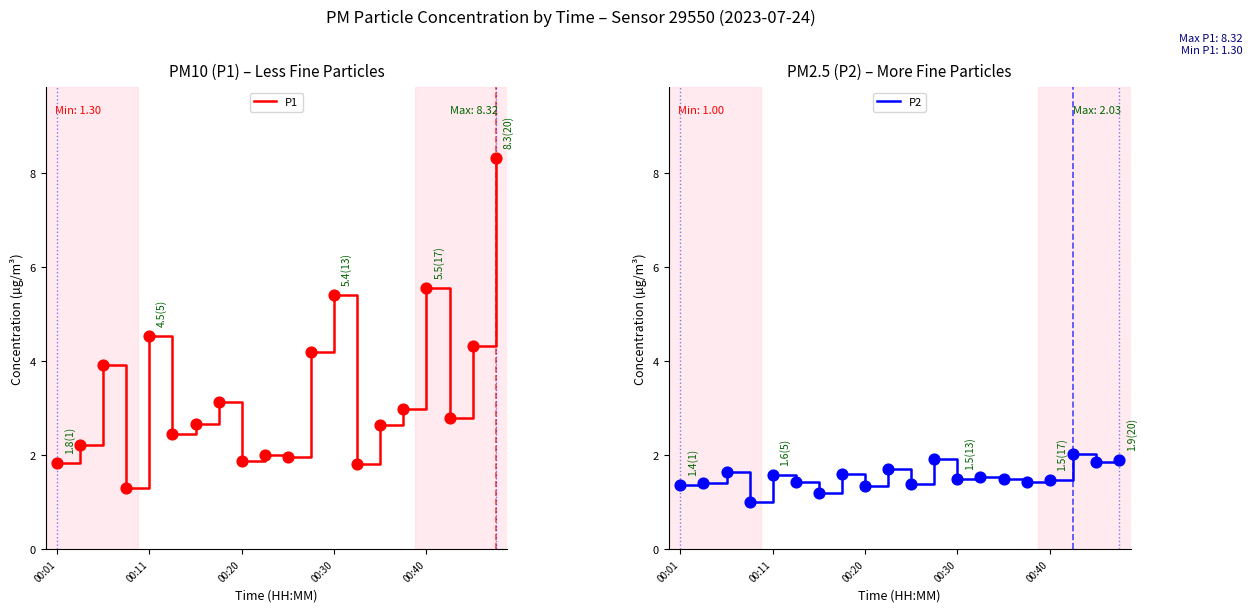

At which category is the sum across all series the highest?

19